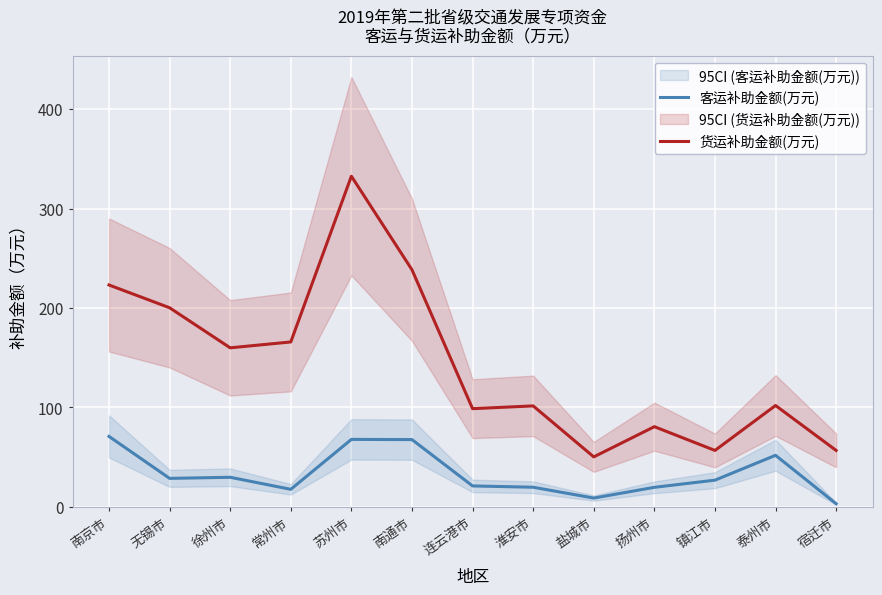

Reading right to left, list all the values displayed in this chart.

客运补助金额(万元): 3.1	51.8	26.8	19.6	8.8	19.7	21.0	67.6	67.8	17.6	29.7	28.6	70.8
货运补助金额(万元): 56.7	101.9	56.7	80.6	50.2	101.5	98.7	238.4	332.5	165.8	159.9	200.2	223.1